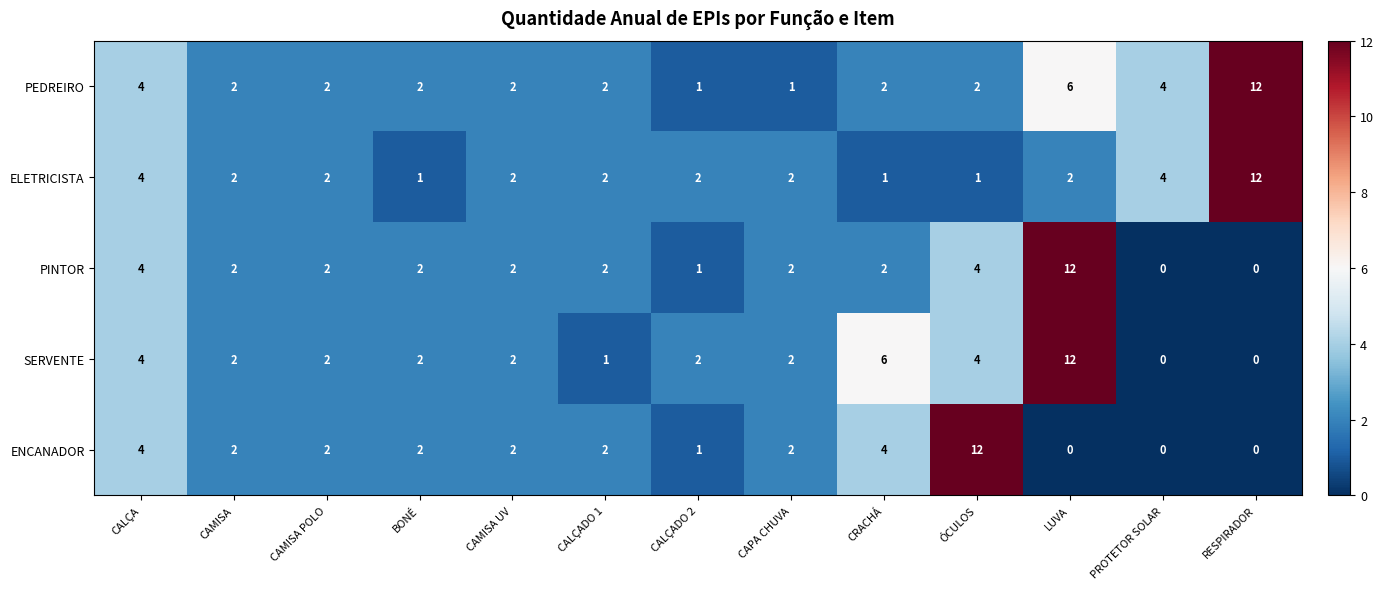

True or false: ENCANADOR has a value of 2 at BONÉ.

True